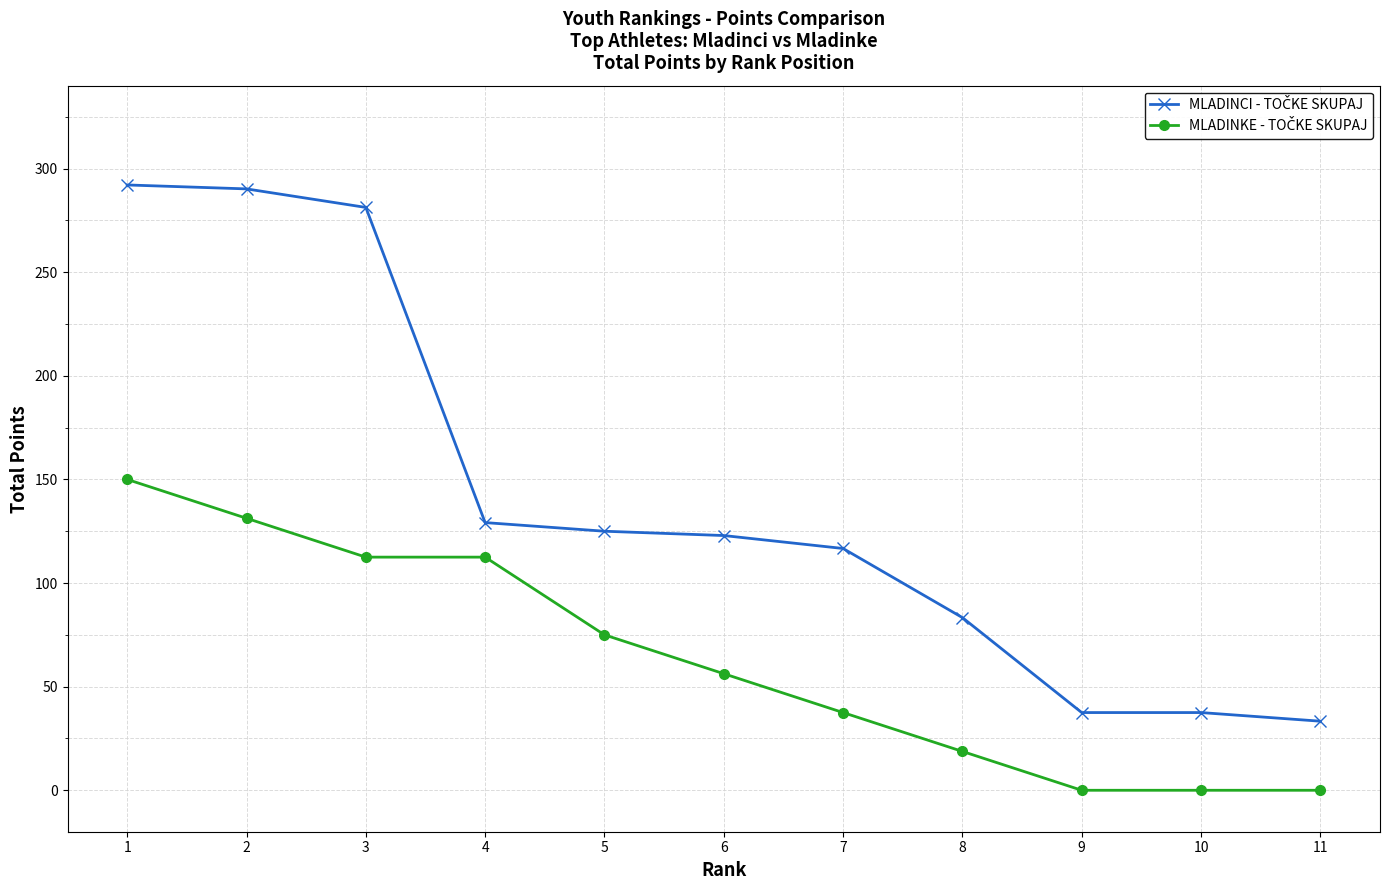

At how many categories does at least one series exceed 65?

8